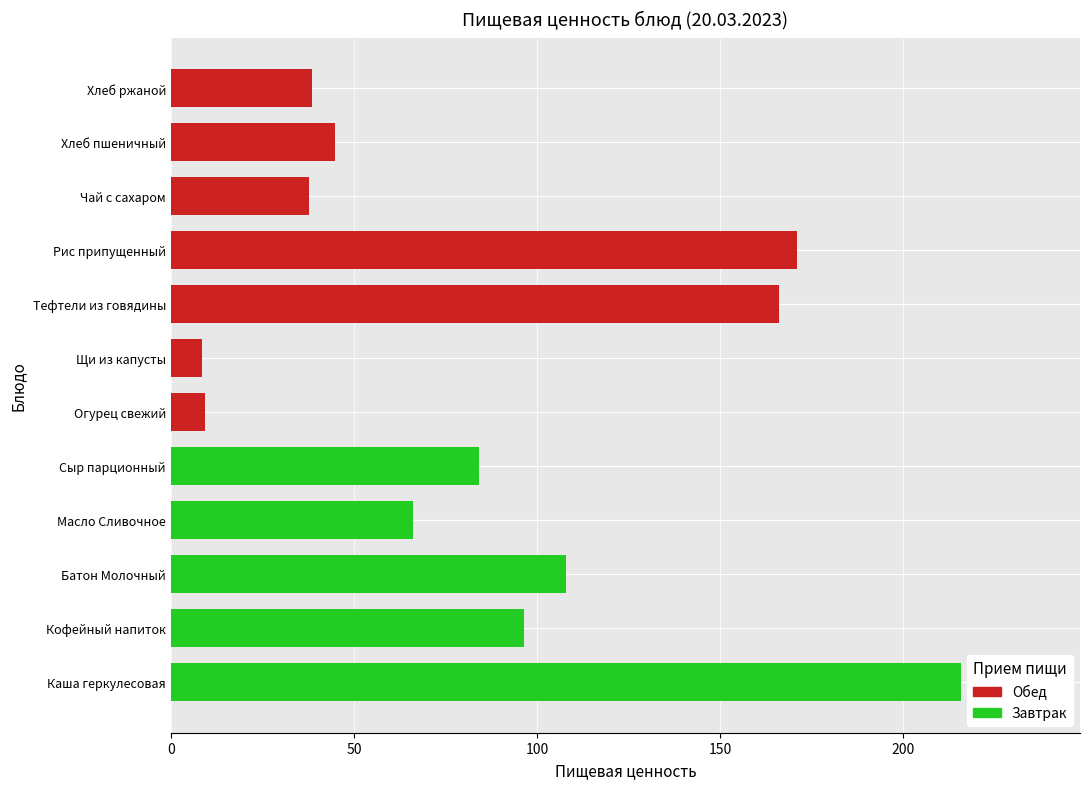

What is the change in value from Каша геркулесовая to Рис припущенный?

-45.0